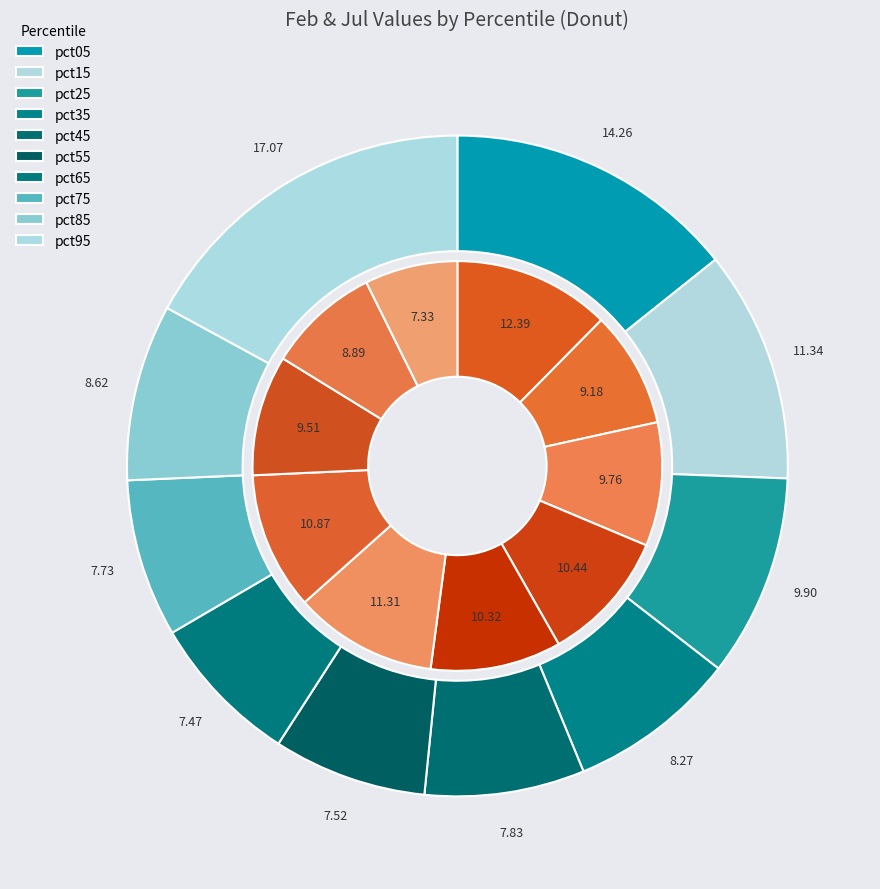

Which series has the largest range (max minus min)?

values_jul